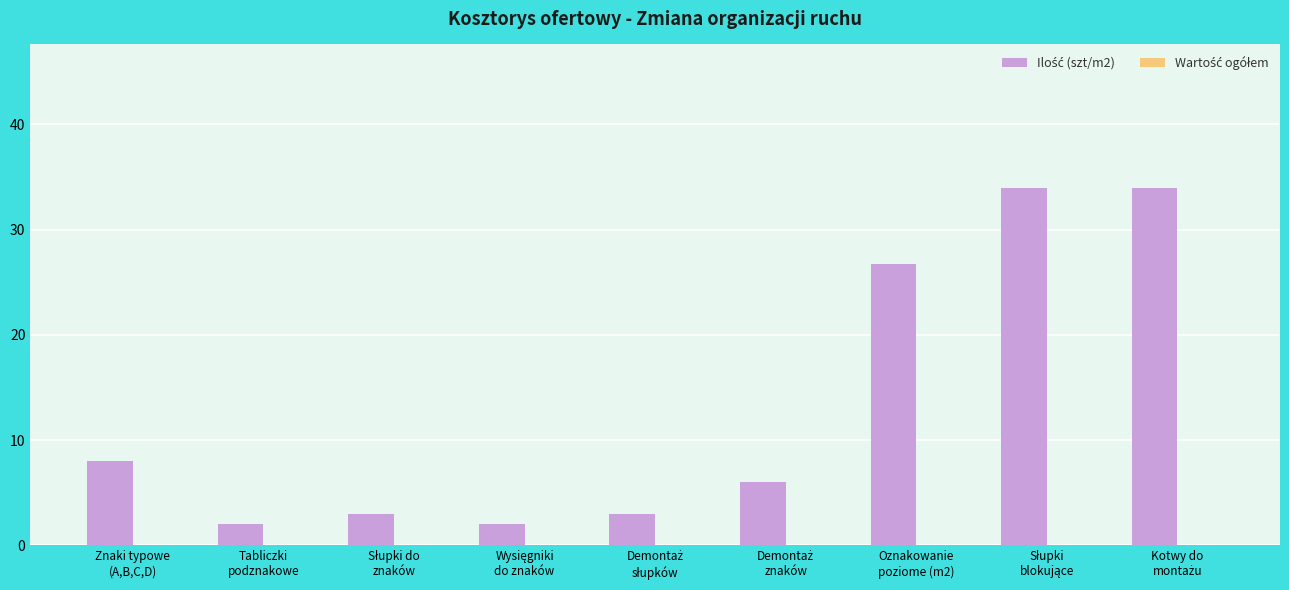

What is the difference between the maximum and minimum values?

32.0